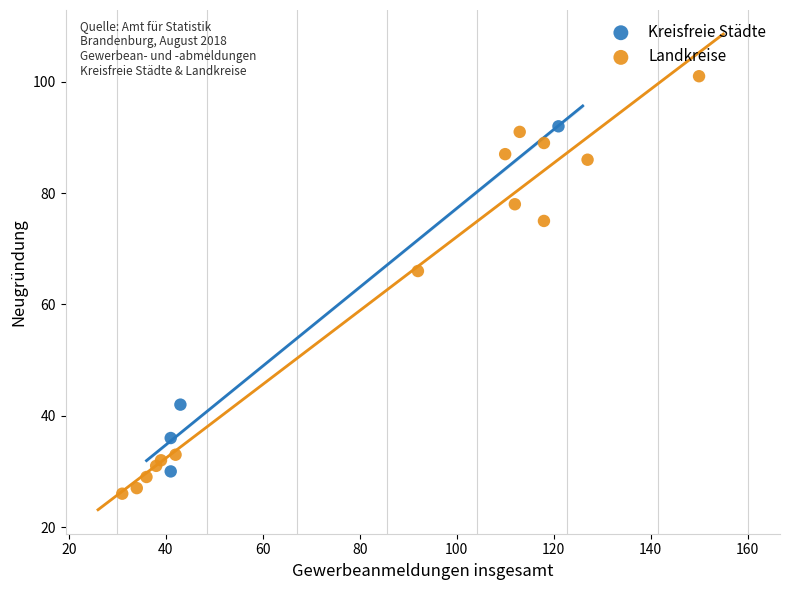

Which series contains the highest Y value?

Landkreise